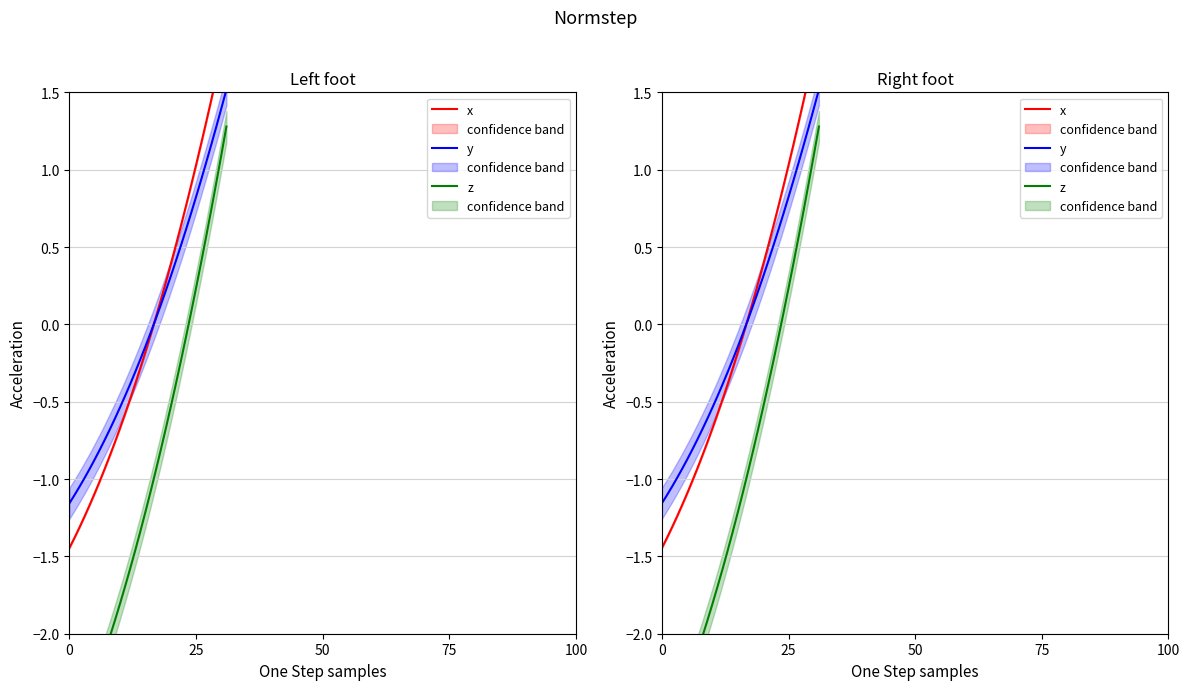

How many lines are shown in the chart?

3